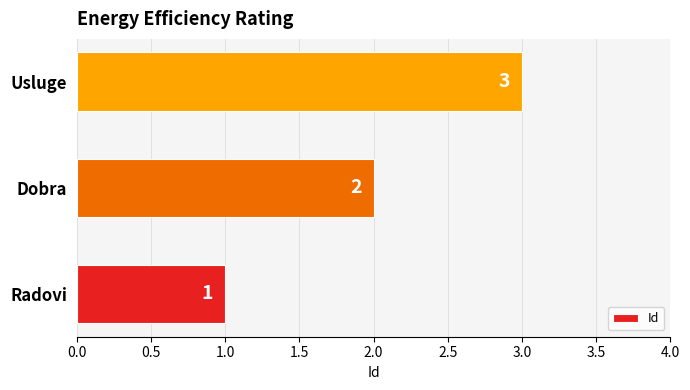

How many bars are there in total?

3